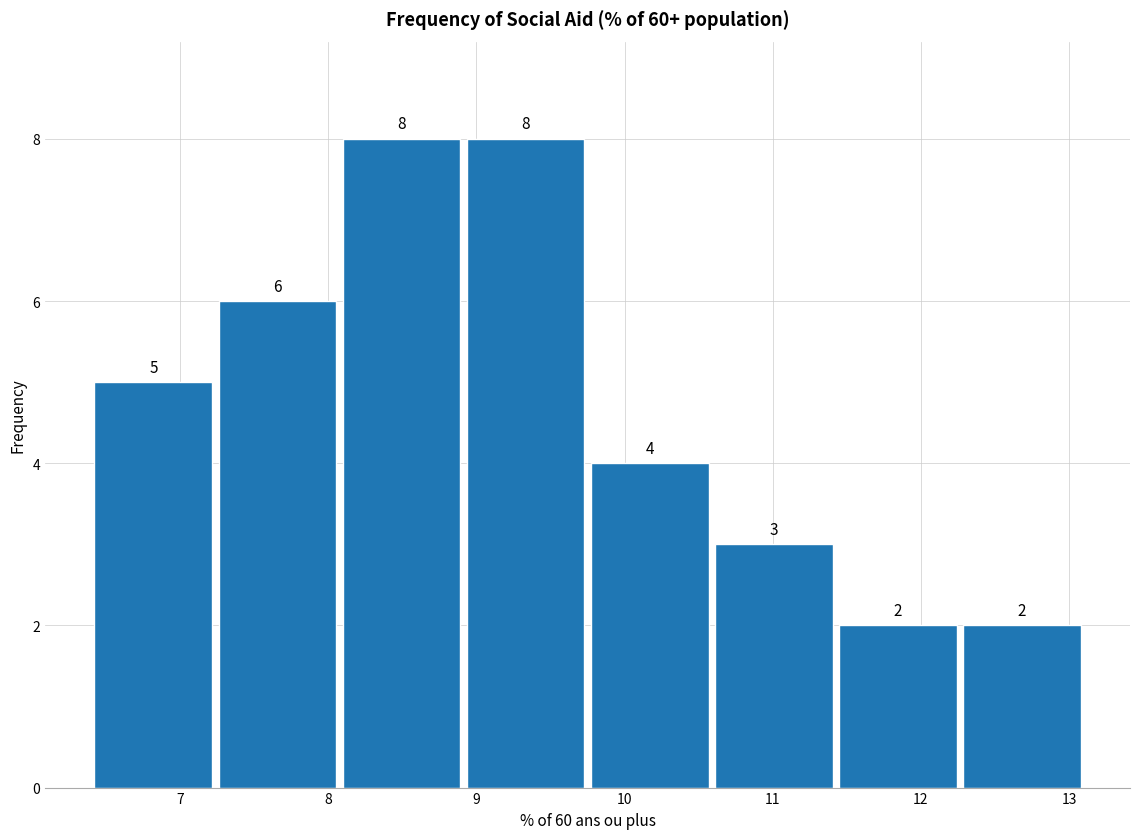

Reading left to right, transcribe this chart: for each bar, give the range it covers on the x-axis and its height. The bar edges are not printed on the chart, so give them approximately, as read against the axis.

6.4 to 7.2: 5
7.2 to 8.1: 6
8.1 to 8.9: 8
8.9 to 9.8: 8
9.8 to 10.6: 4
10.6 to 11.4: 3
11.4 to 12.3: 2
12.3 to 13.1: 2